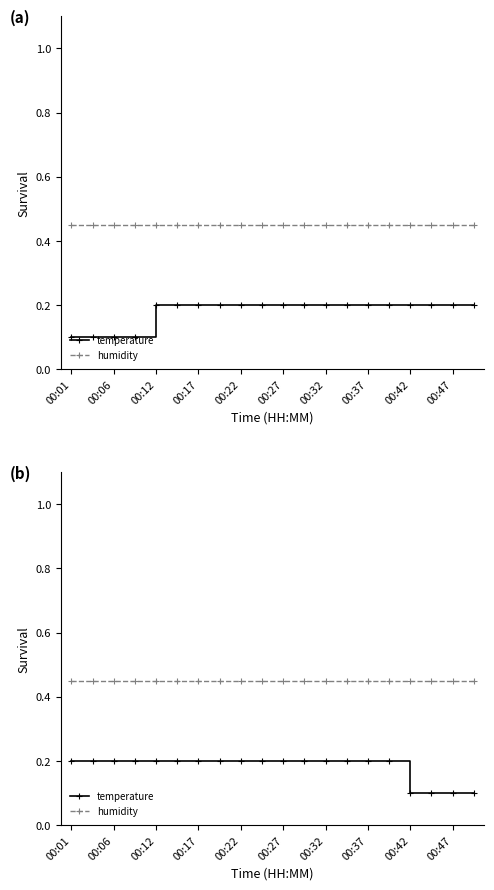

What value does the humidity series have at 00:27?

0.5